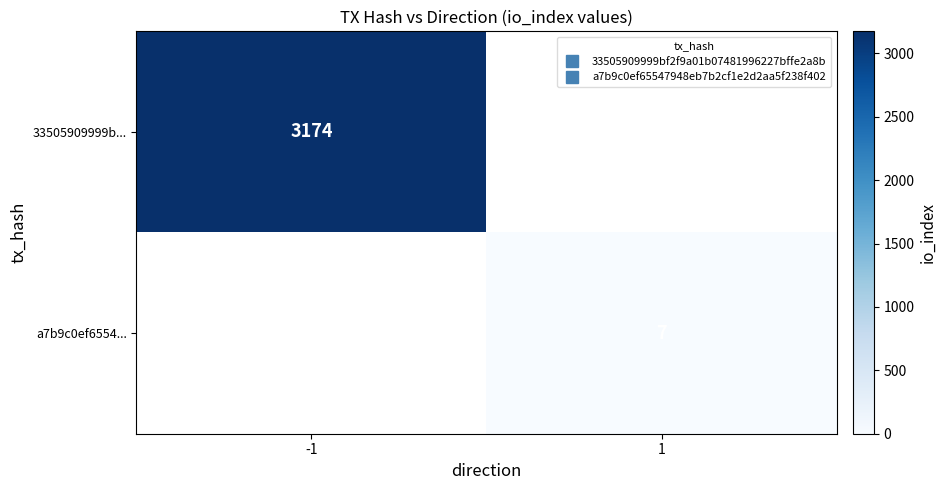

How many values in 33505909999b... are above zero?

1